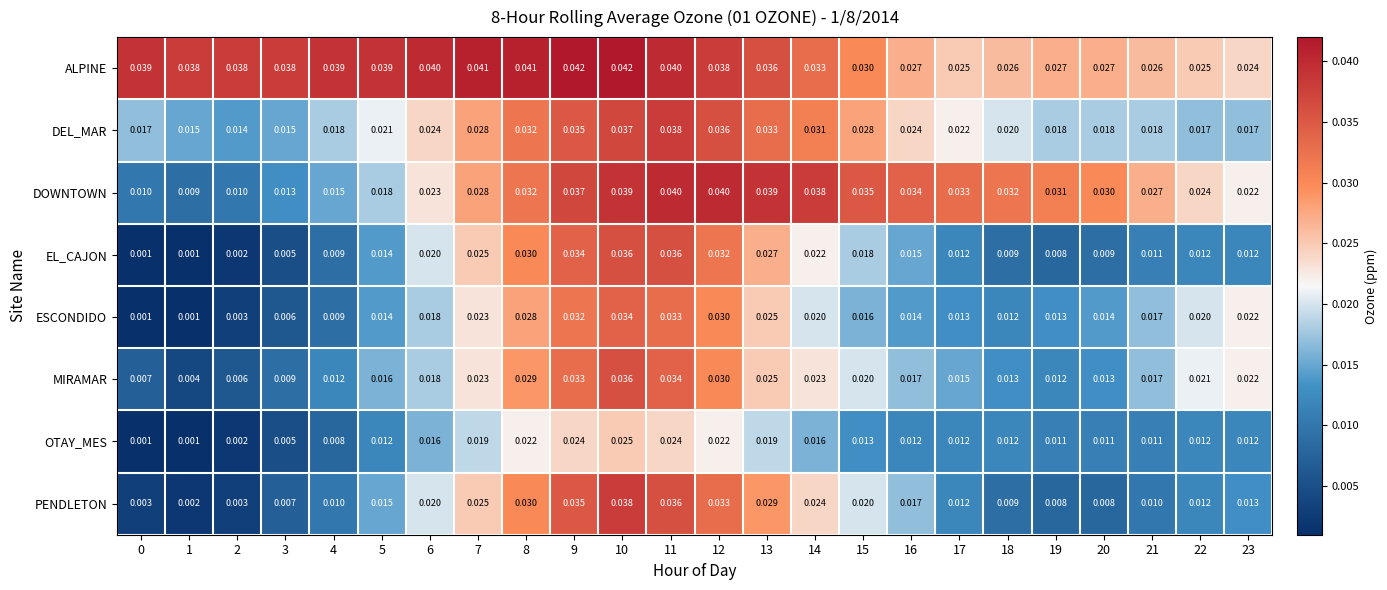

Which series has the largest range (max minus min)?

PENDLETON